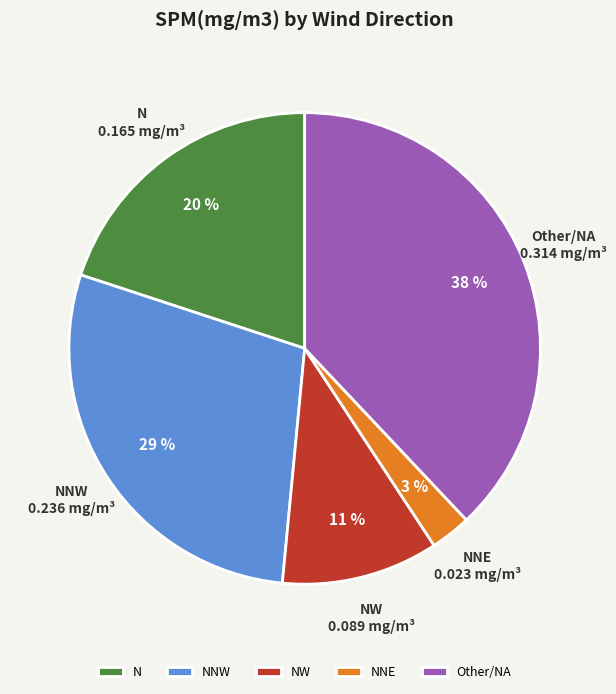

Is there any slice that represents more than half of the pie?

No